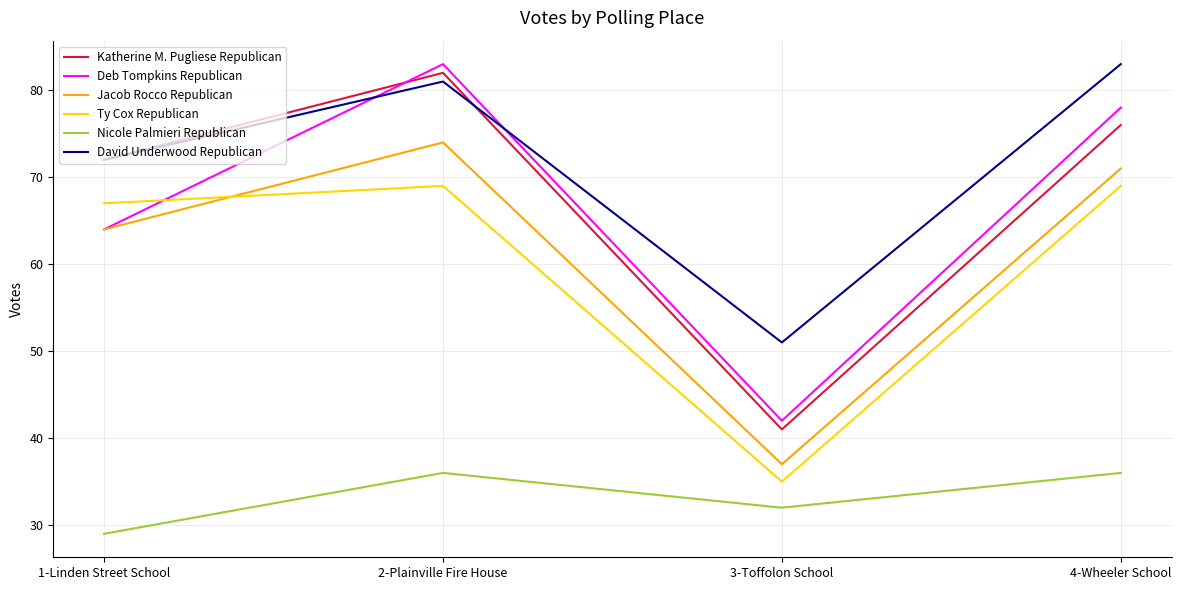

Is the value of Deb Tompkins Republican at 3-Toffolon School greater than the value of Nicole Palmieri Republican at 4-Wheeler School?

Yes